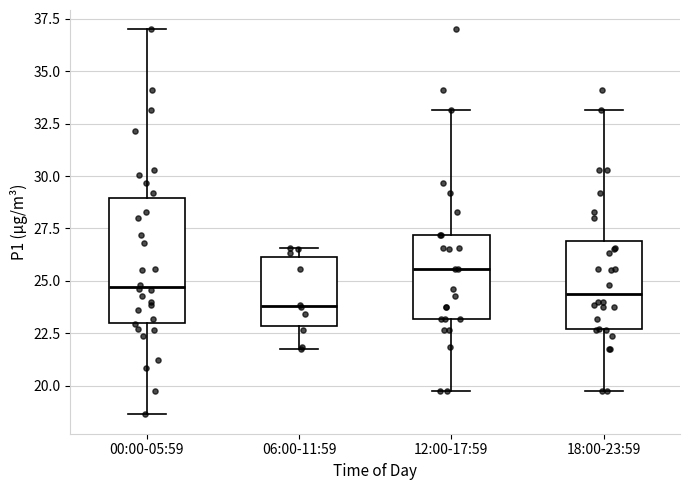

Where does the median line of the box for 00:00-05:59 sit on the y-axis? The values are not printed on the chart, so give them approximately, as read against the axis.

24.5